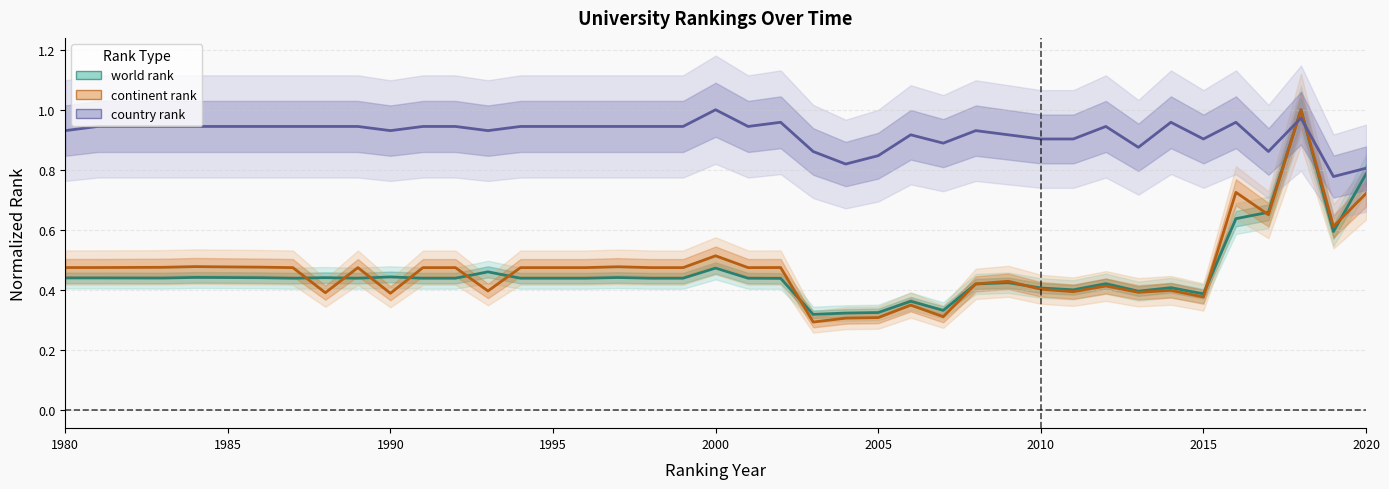

Reading left to right, transcribe all the data shown in this chart.

world rank: 0.4	0.4	0.4	0.4	0.4	0.4	0.4	0.4	0.4	0.4	0.4	0.4	0.5	0.4	0.4	0.4	0.4	0.4	0.4	0.5	0.4	0.4	0.3	0.3	0.3	0.4	0.3	0.4	0.4	0.4	0.4	0.4	0.4	0.4	0.4	0.6	0.7	1.0	0.6	0.8
continent rank: 0.5	0.5	0.5	0.5	0.5	0.5	0.5	0.4	0.5	0.4	0.5	0.5	0.4	0.5	0.5	0.5	0.5	0.5	0.5	0.5	0.5	0.5	0.3	0.3	0.3	0.4	0.3	0.4	0.4	0.4	0.4	0.4	0.4	0.4	0.4	0.7	0.7	1.0	0.6	0.7
country rank: 0.9	0.9	0.9	0.9	0.9	0.9	0.9	0.9	0.9	0.9	0.9	0.9	0.9	0.9	0.9	0.9	0.9	0.9	0.9	1.0	0.9	1.0	0.9	0.8	0.8	0.9	0.9	0.9	0.9	0.9	0.9	0.9	0.9	1.0	0.9	1.0	0.9	1.0	0.8	0.8